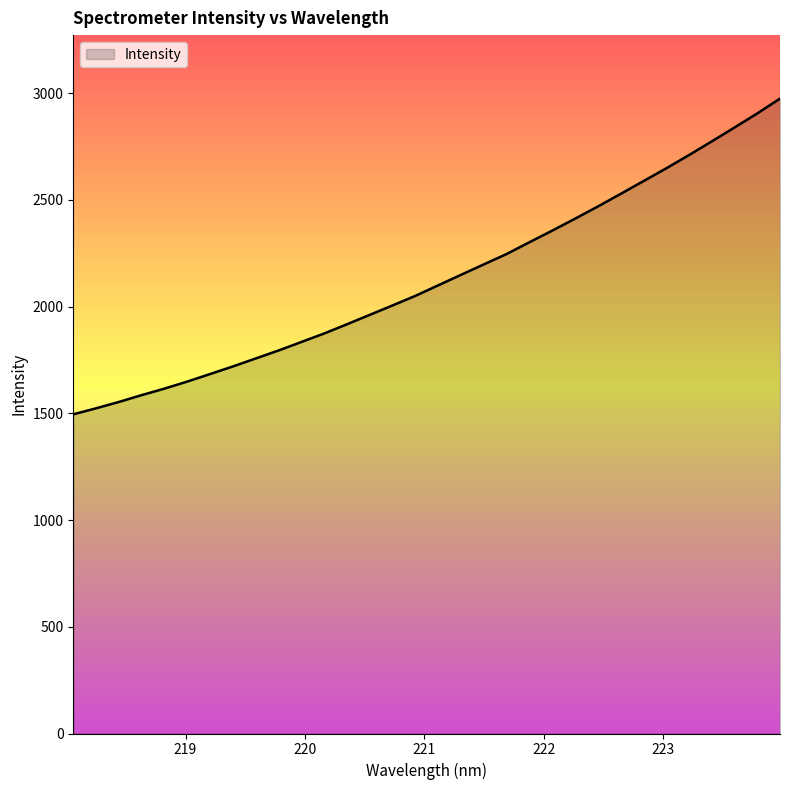

What is the maximum value shown in the chart?

2974.6